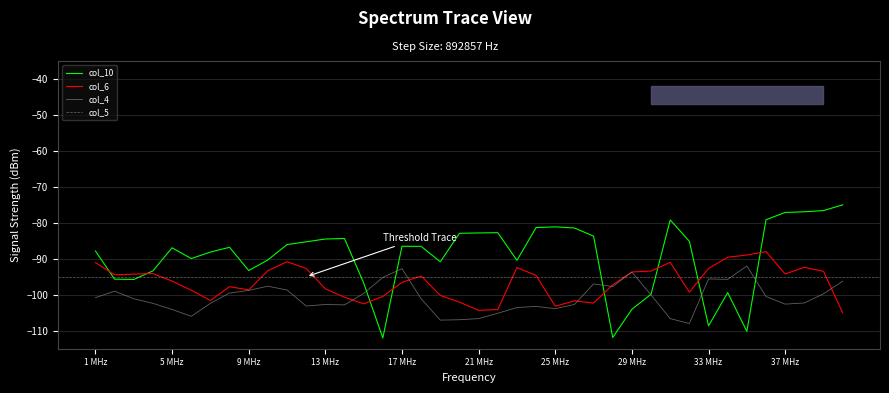

True or false: col_4 has a value of -184.7 at 12.

False